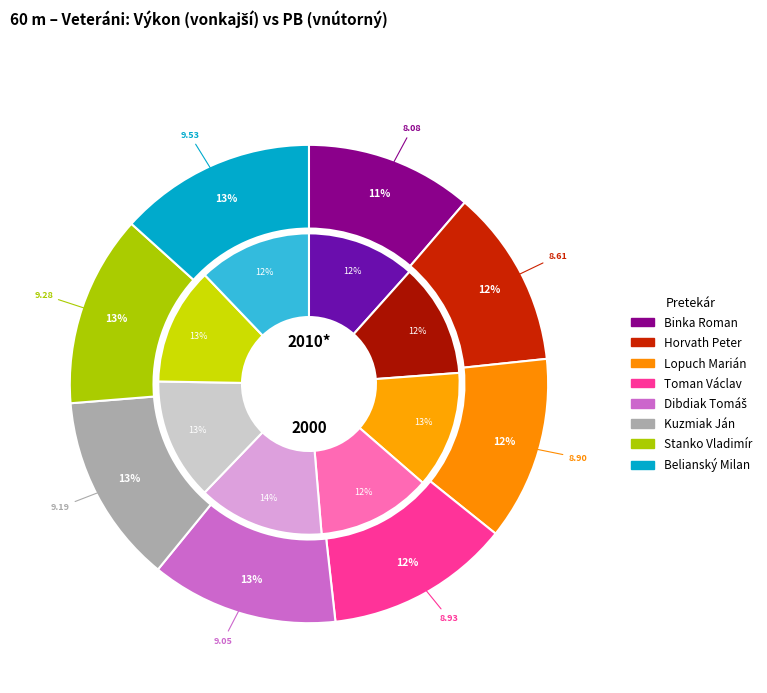

Which slice is the largest?

Belianský Milan